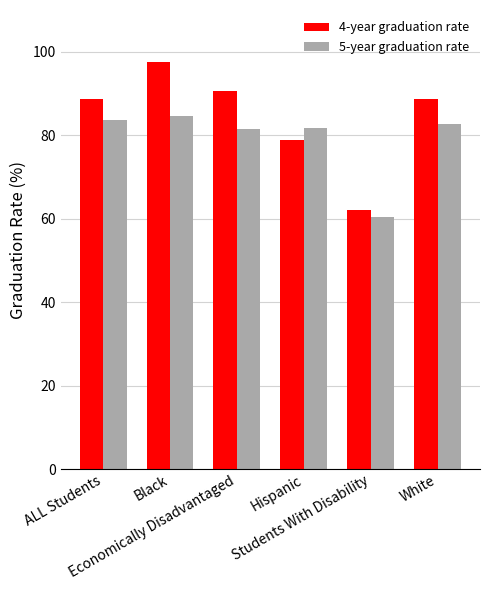

List the series in order of their overall mean, lowest first.

5-year graduation rate, 4-year graduation rate